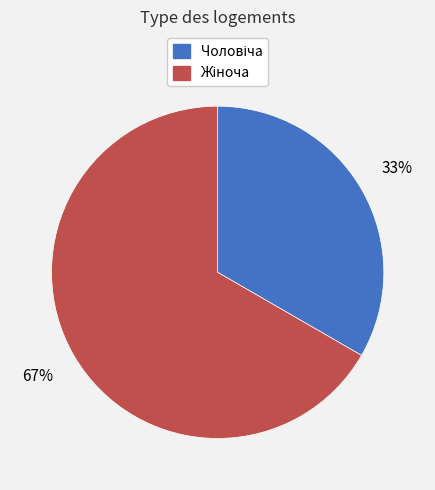

To the nearest percent, what is the average slice percentage?

50%